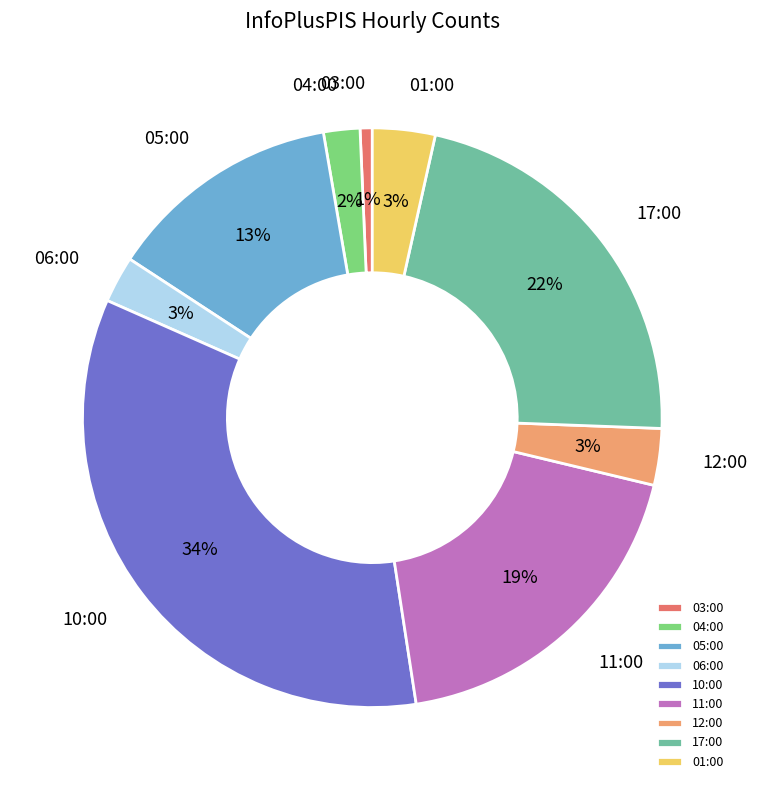

Is there a majority slice in this chart?

No